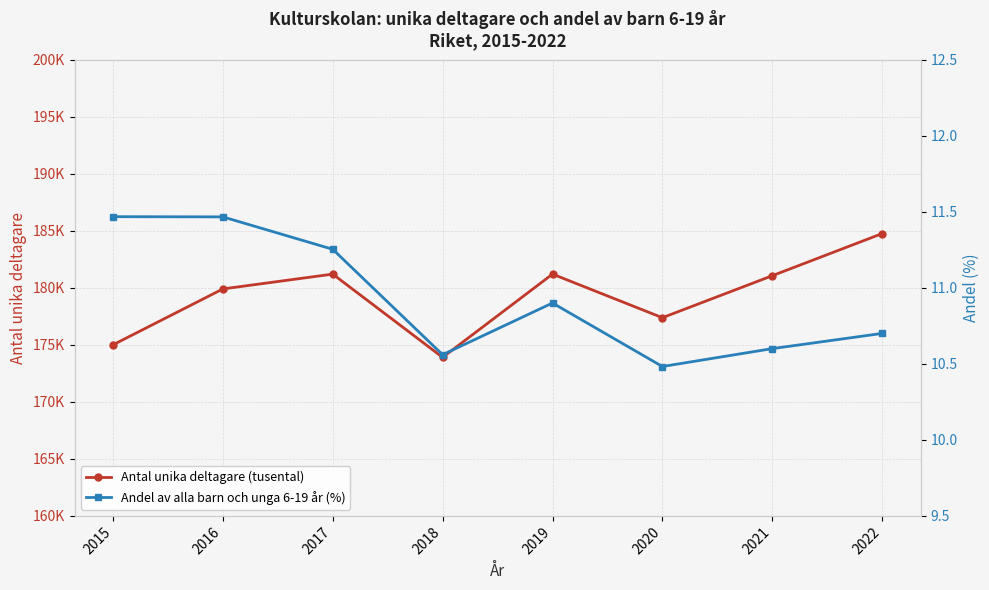

Between 2018 and 2015, which is larger?

2015